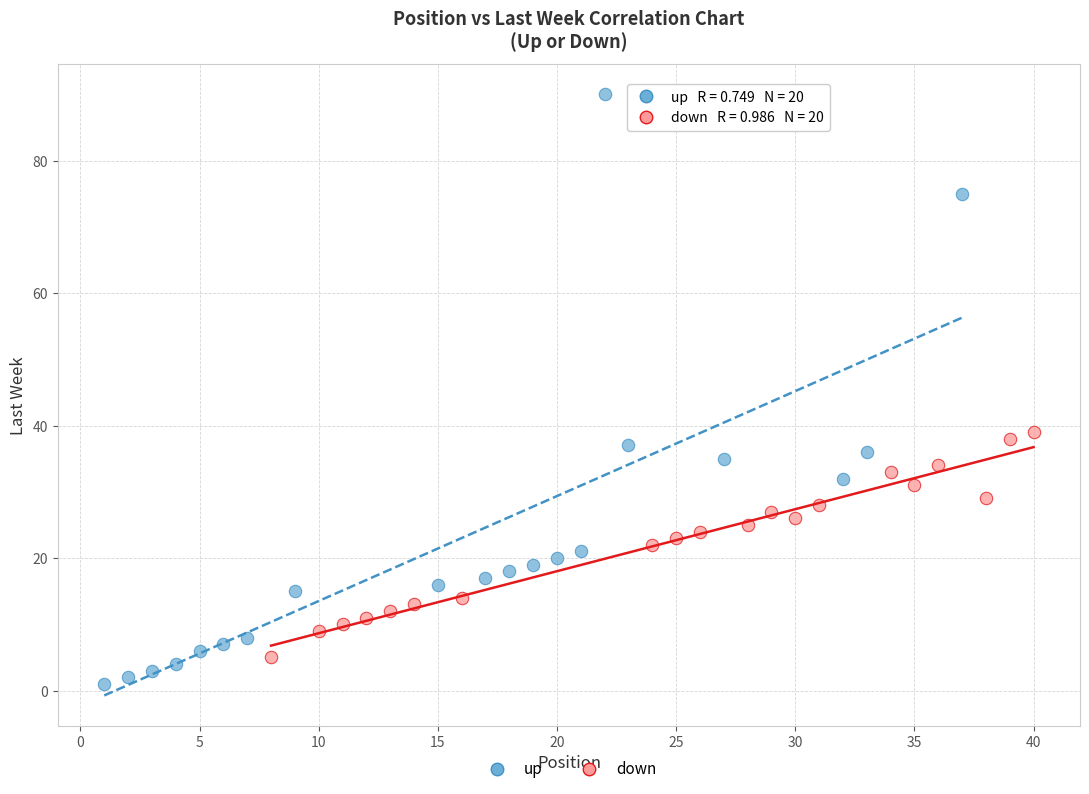

Which series contains the highest Y value?

up